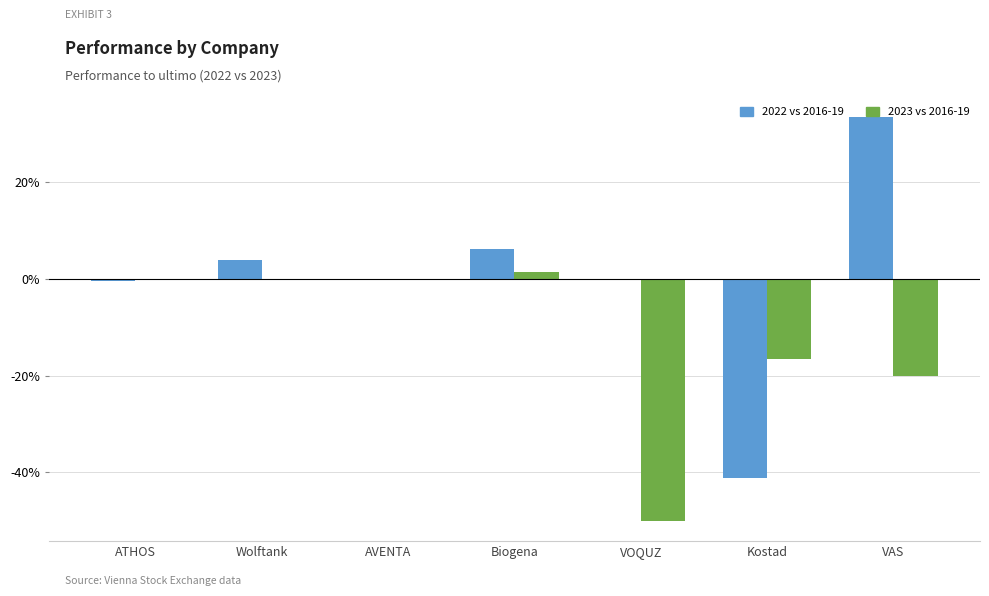

At which label does 2023 vs 2016-19 first exceed 0?

Biogena